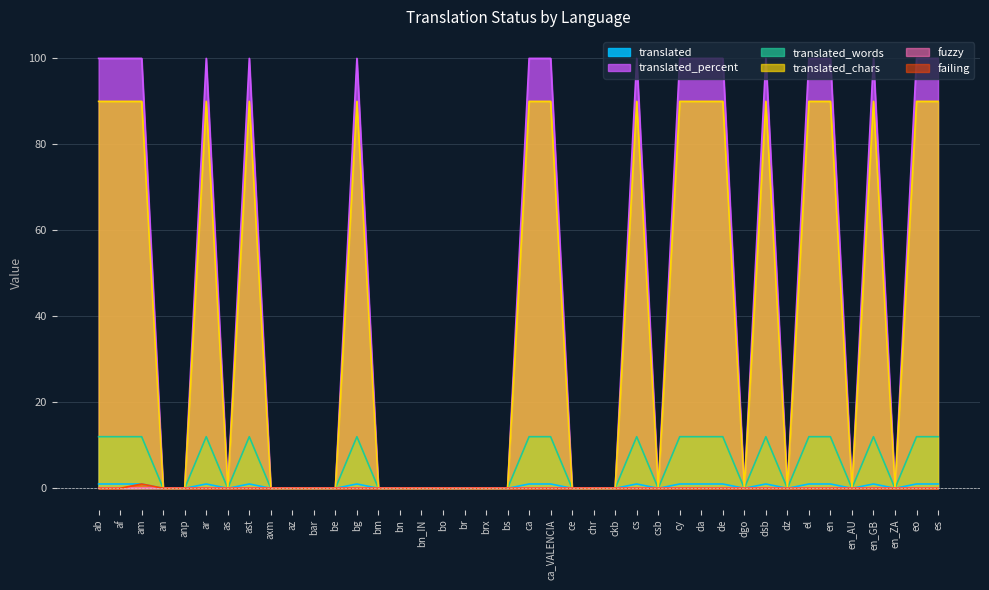

Where is translated_words nearest to the value 6?

ab